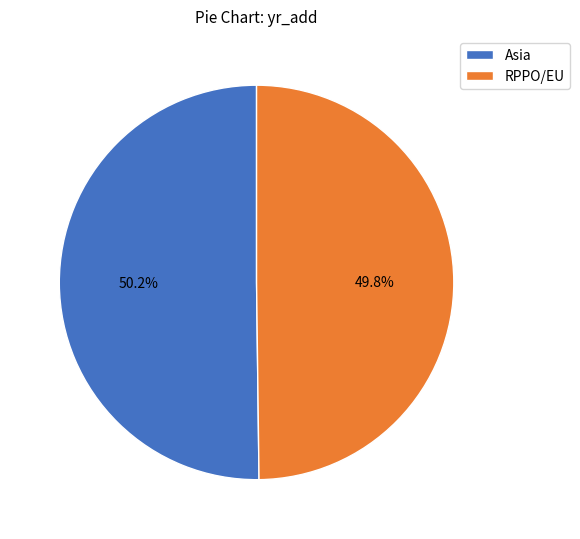

Count the number of slices in the pie.

2